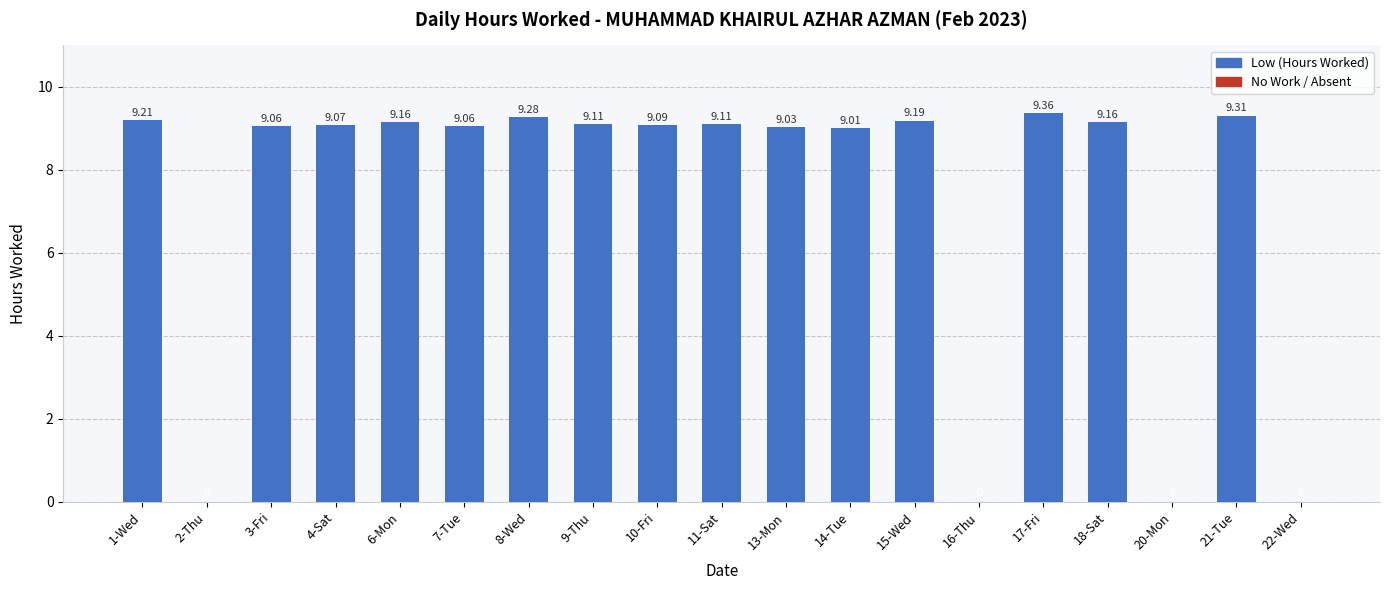

How many data points are above 9?

15